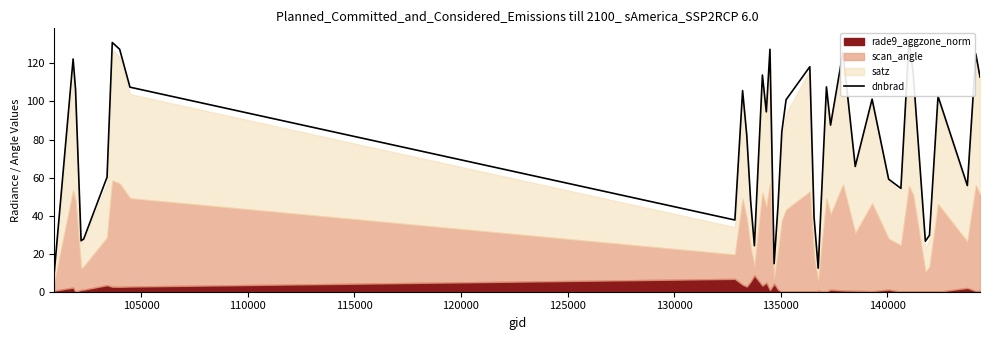

What is the smallest value displayed?

10.3